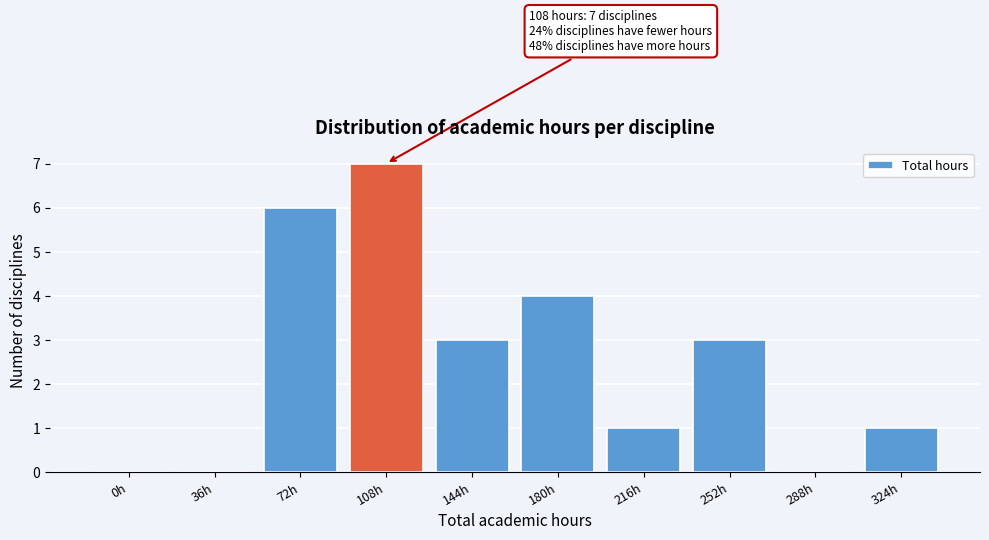

Reading right to left, transcribe all the data shown in this chart.

324h=1	288h=0	252h=3	216h=1	180h=4	144h=3	108h=7	72h=6	36h=0	0h=0